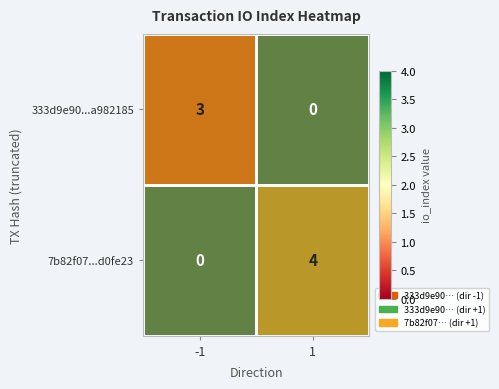

What is the maximum value shown in the chart?

4